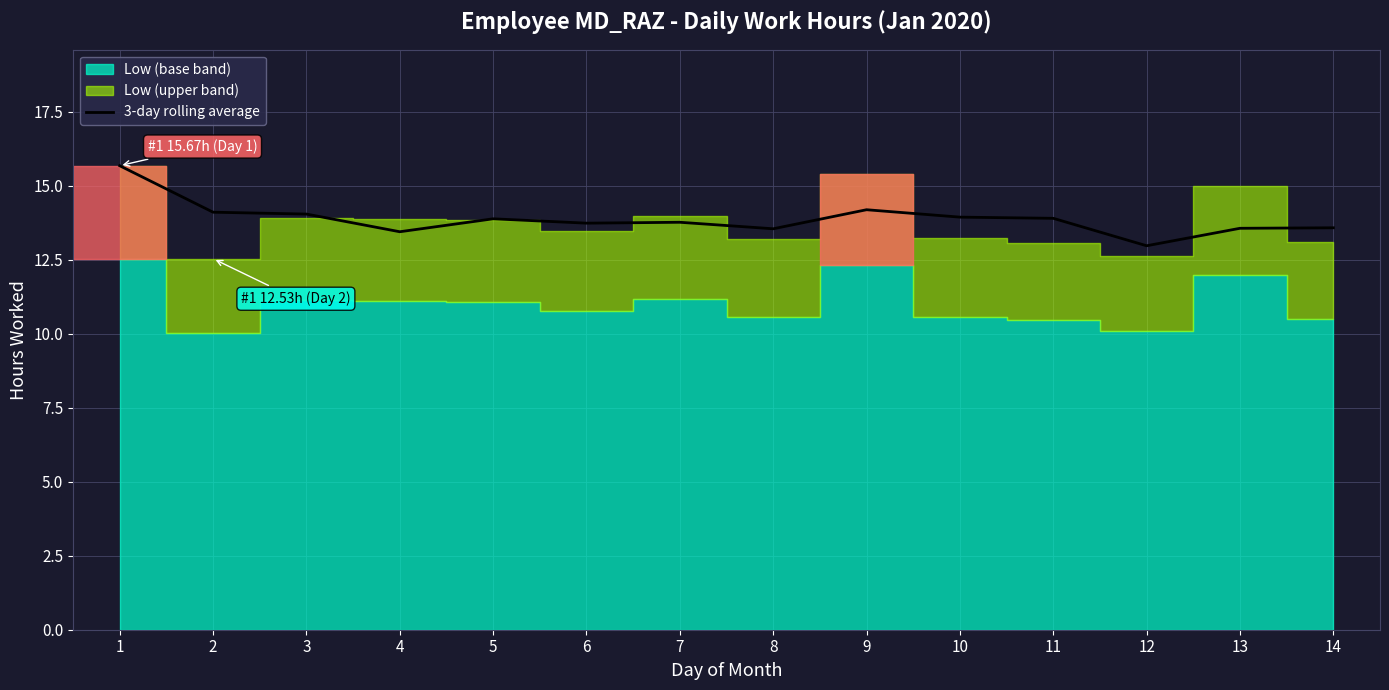

True or false: there are more than 0 points higher than both neighbors.

True